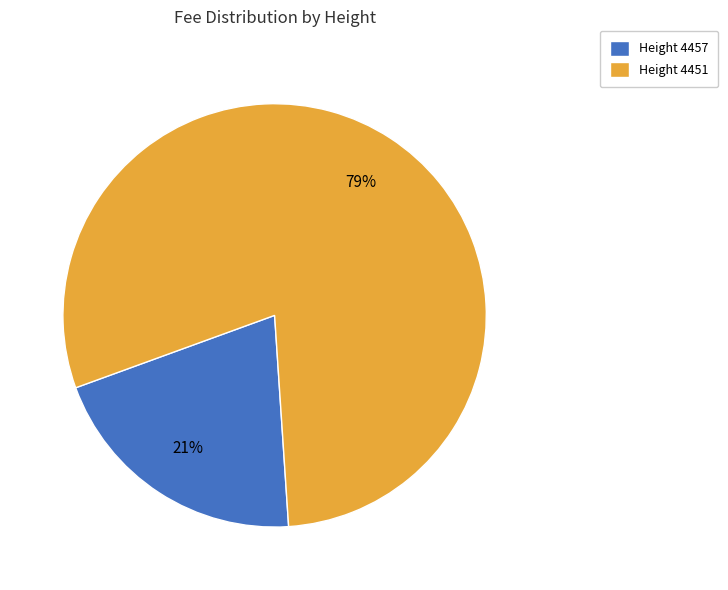

Combined, do Height 4451 and Height 4457 account for over 50%?

Yes